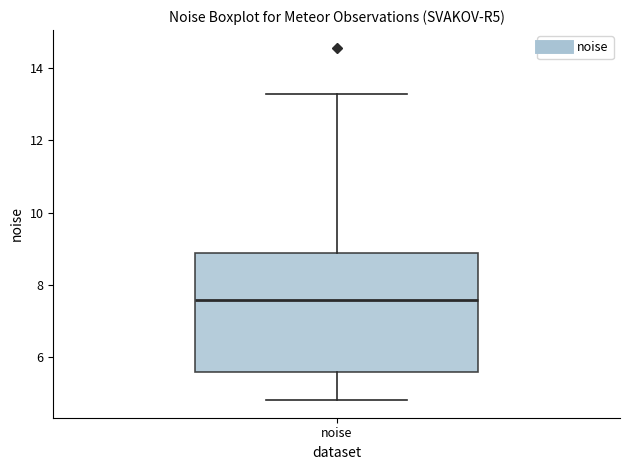

Where does the lower whisker of the box for noise end on the y-axis? The values are not printed on the chart, so give them approximately, as read against the axis.

4.8